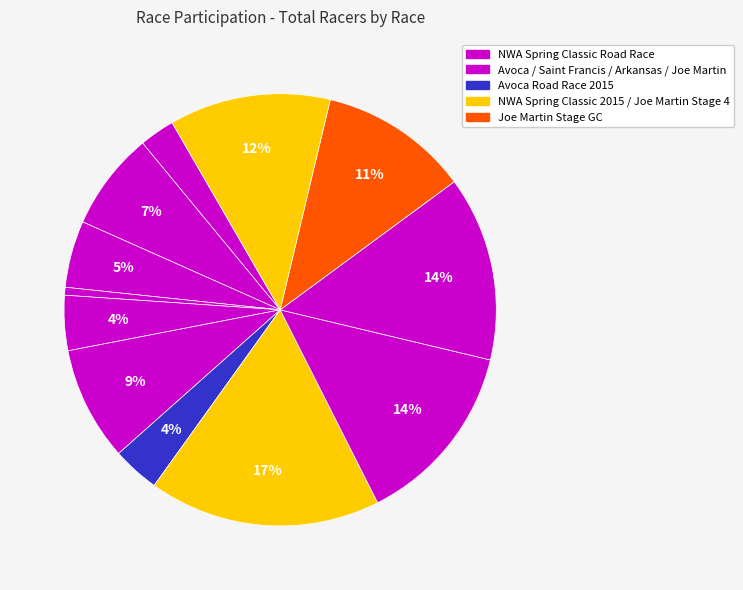

Count the number of slices in the pie.

12